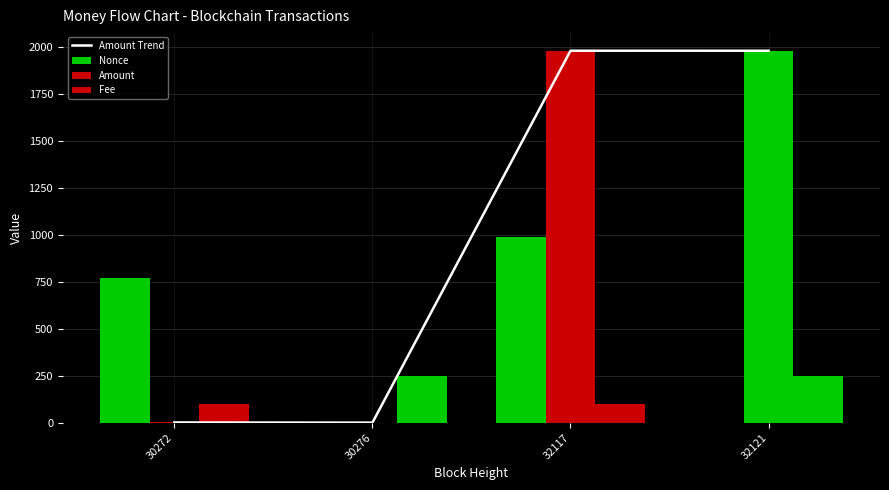

The Fee series shows 59.0 at 32121. True or false?

False